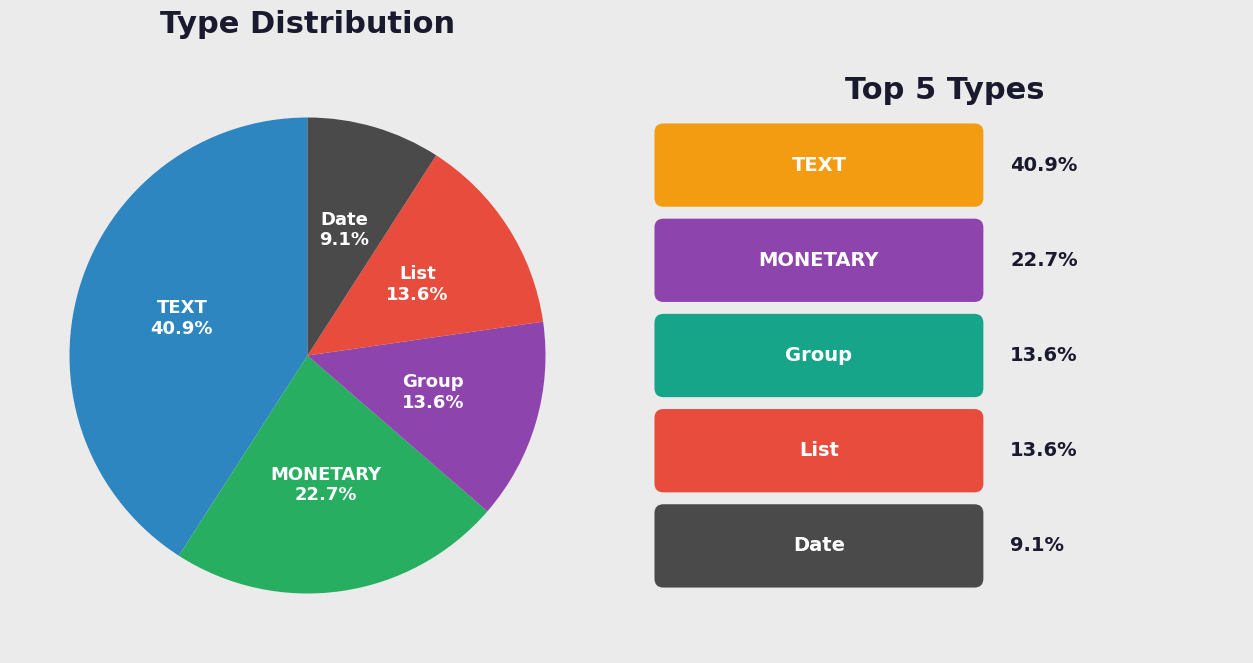

Which category has the smallest portion of the pie?

Date